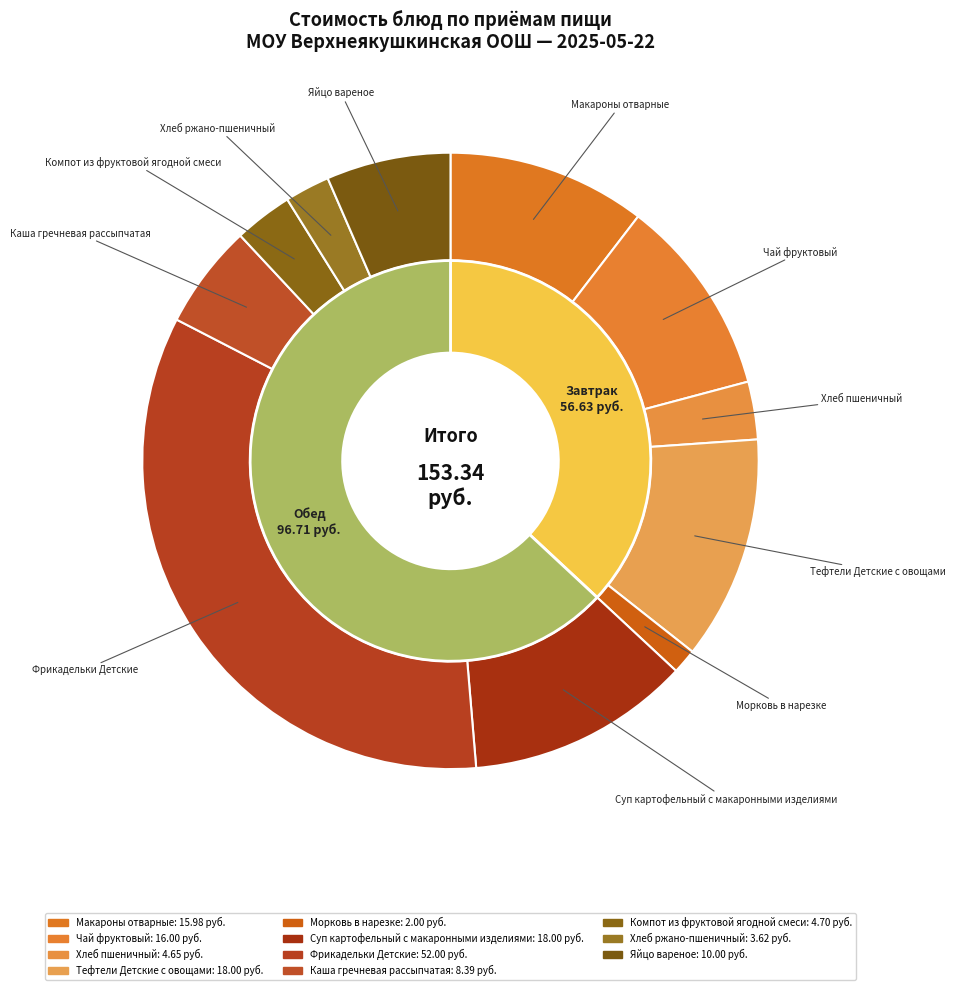

How much of the chart is everything except Компот из фруктовой ягодной смеси?

96.9%